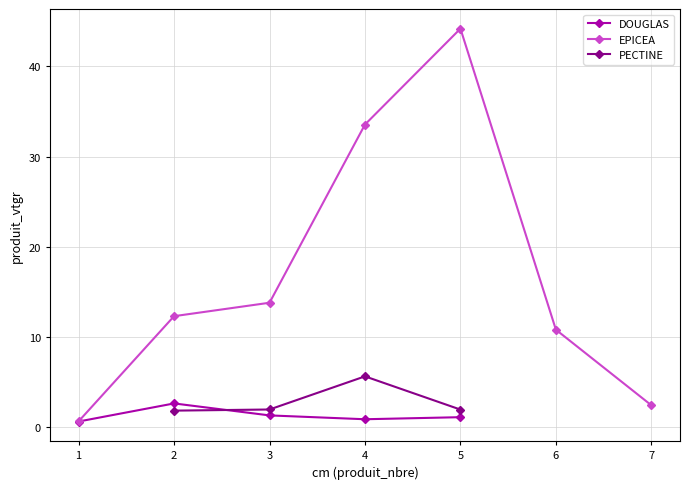

At which category does the chart reach its peak across all series?

5